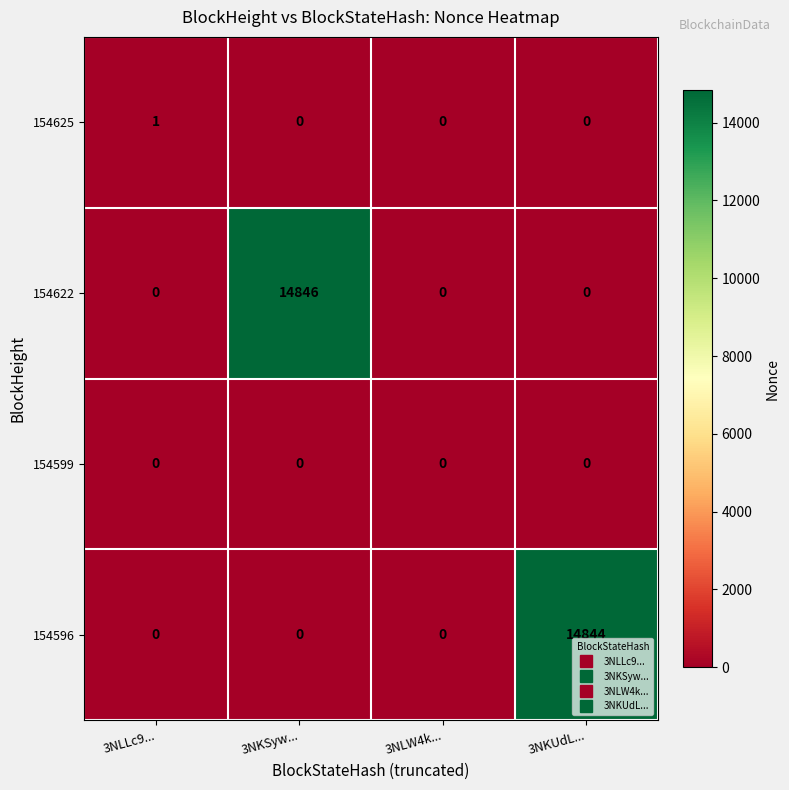

How many categories are shown in the chart?

4